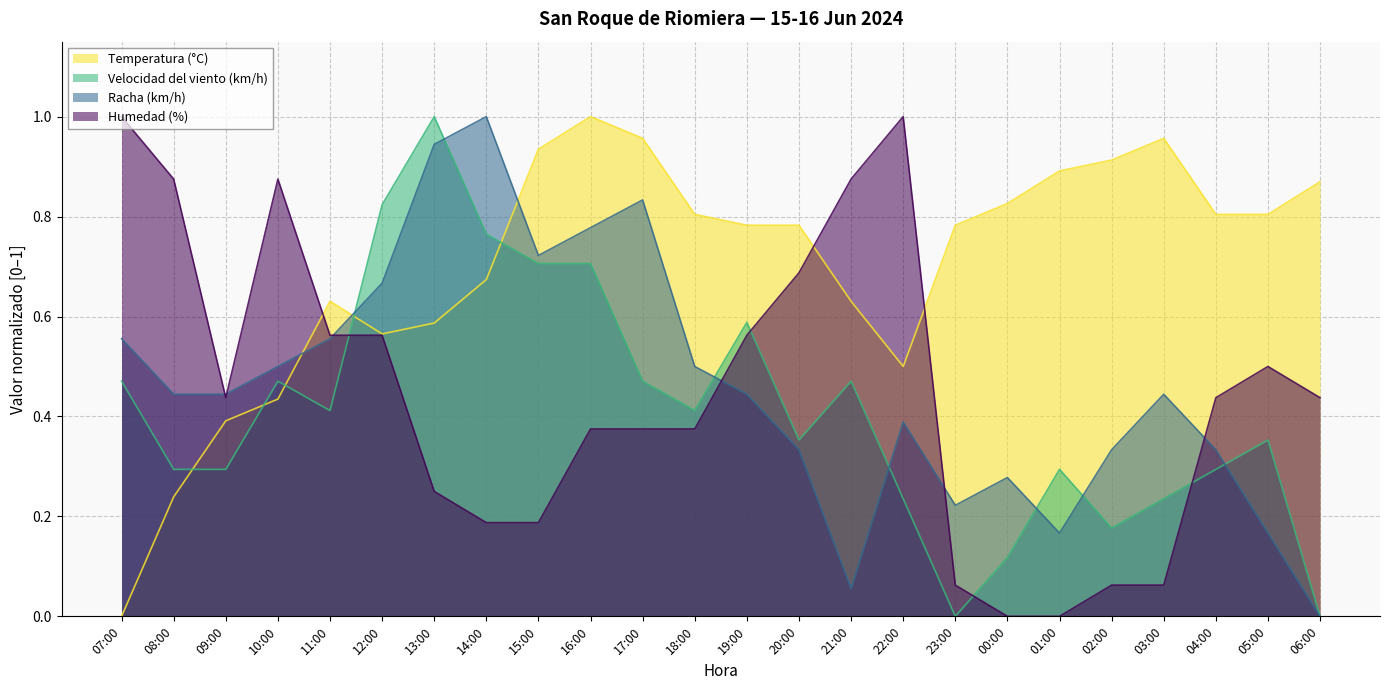

At how many categories does at least one series exceed 0?

24